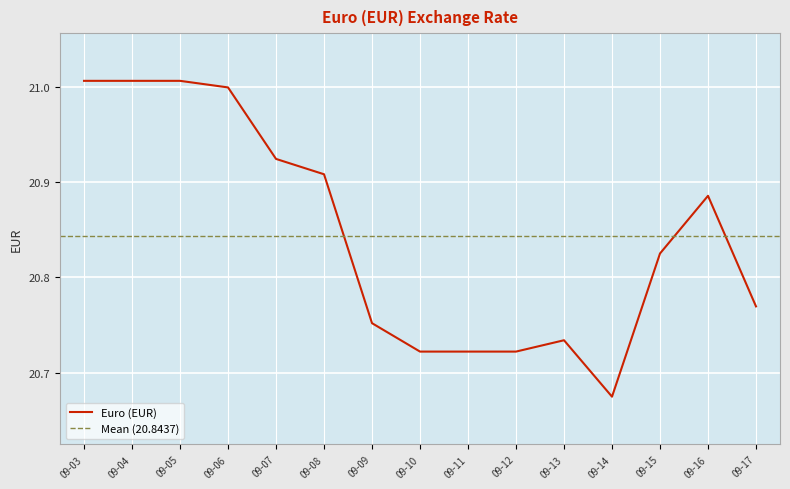

What is the average value?

20.8